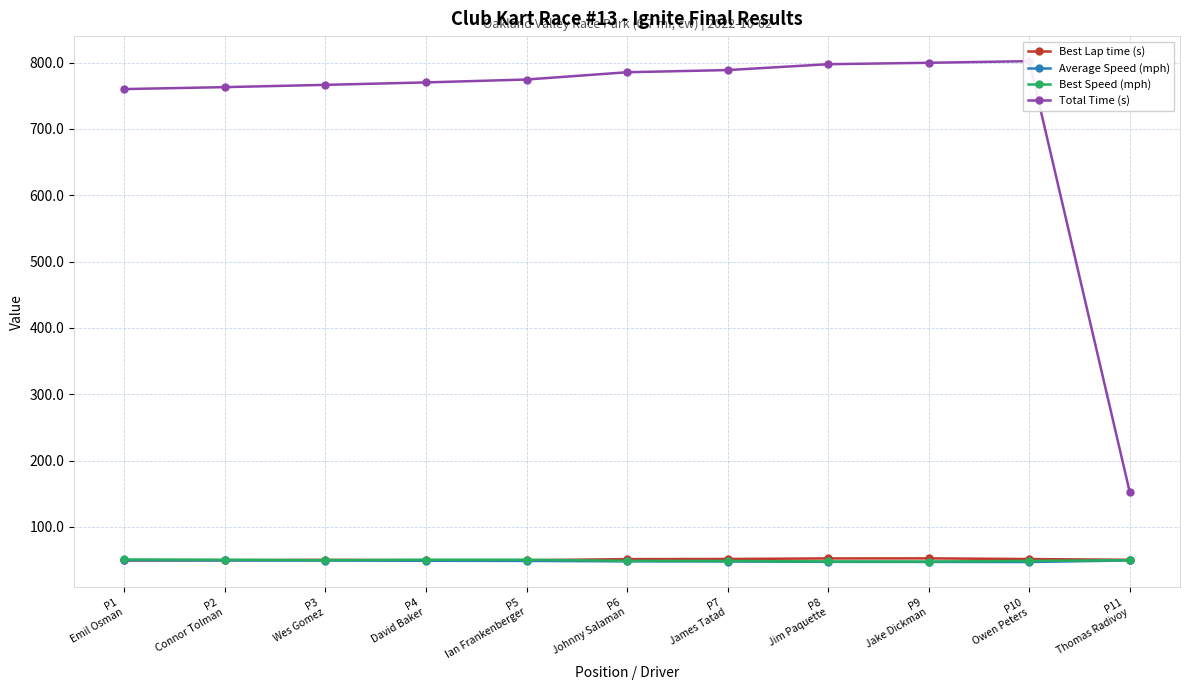

True or false: Total Time (s) has more than 1 points higher than both neighbors.

False